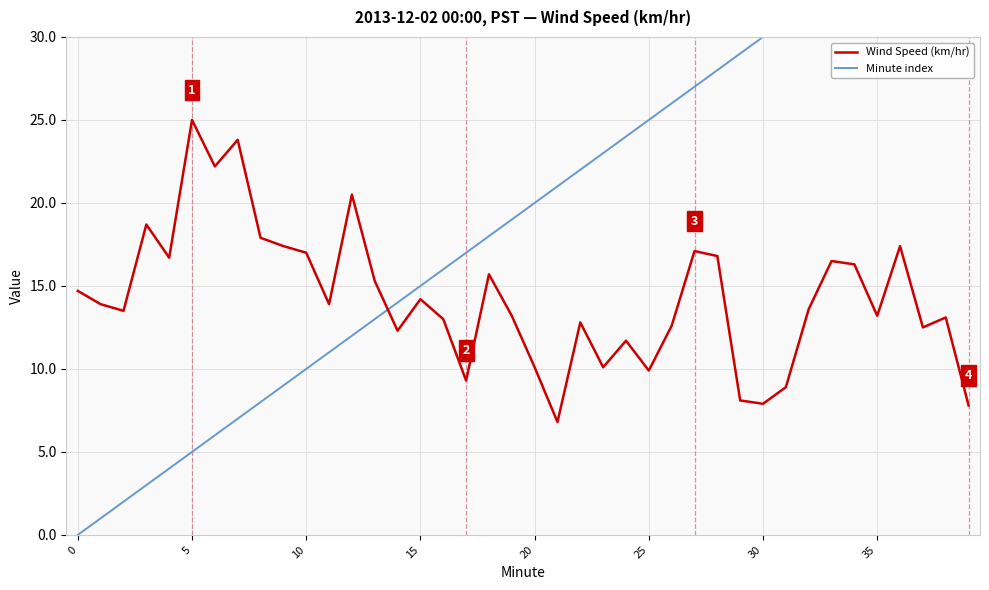

Is it true that Minute index equals 10.0 at 10?

True